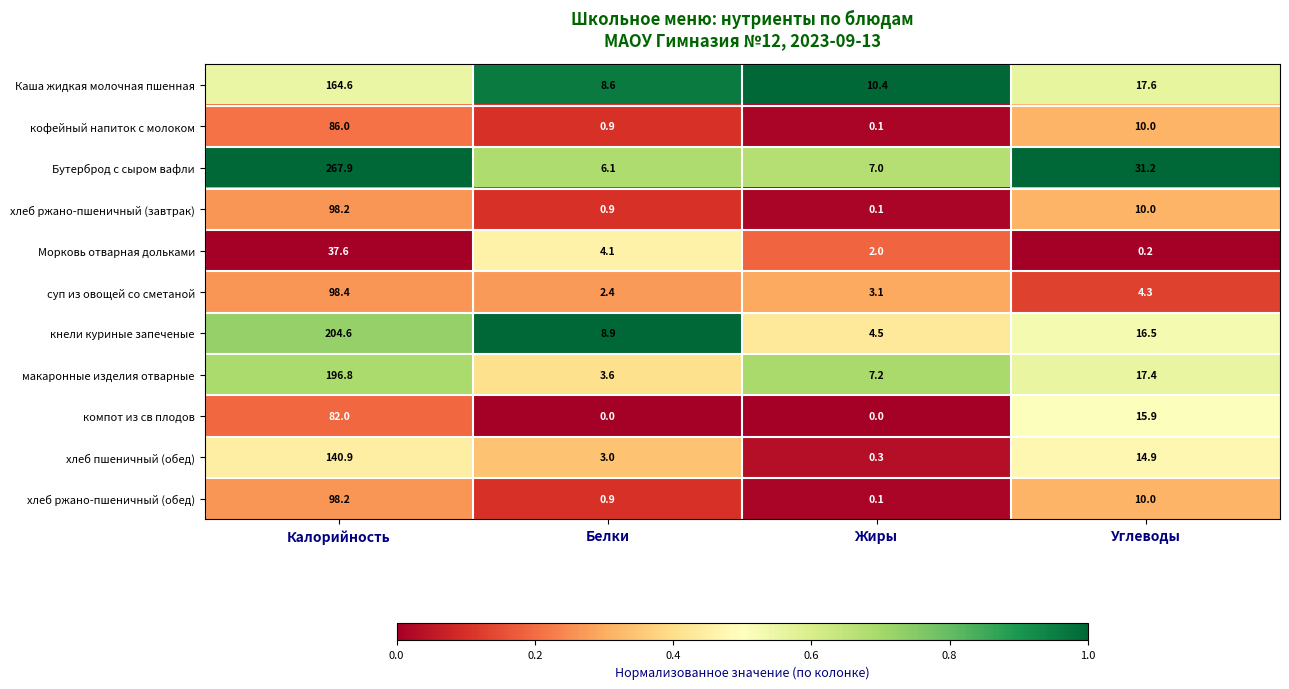

What is the difference between the хлеб пшеничный (обед) values at Белки and Калорийность?

137.9